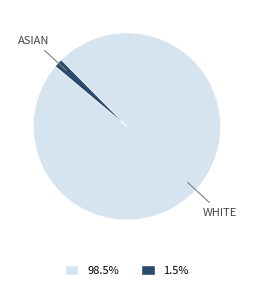

How many slices are in this pie chart?

2